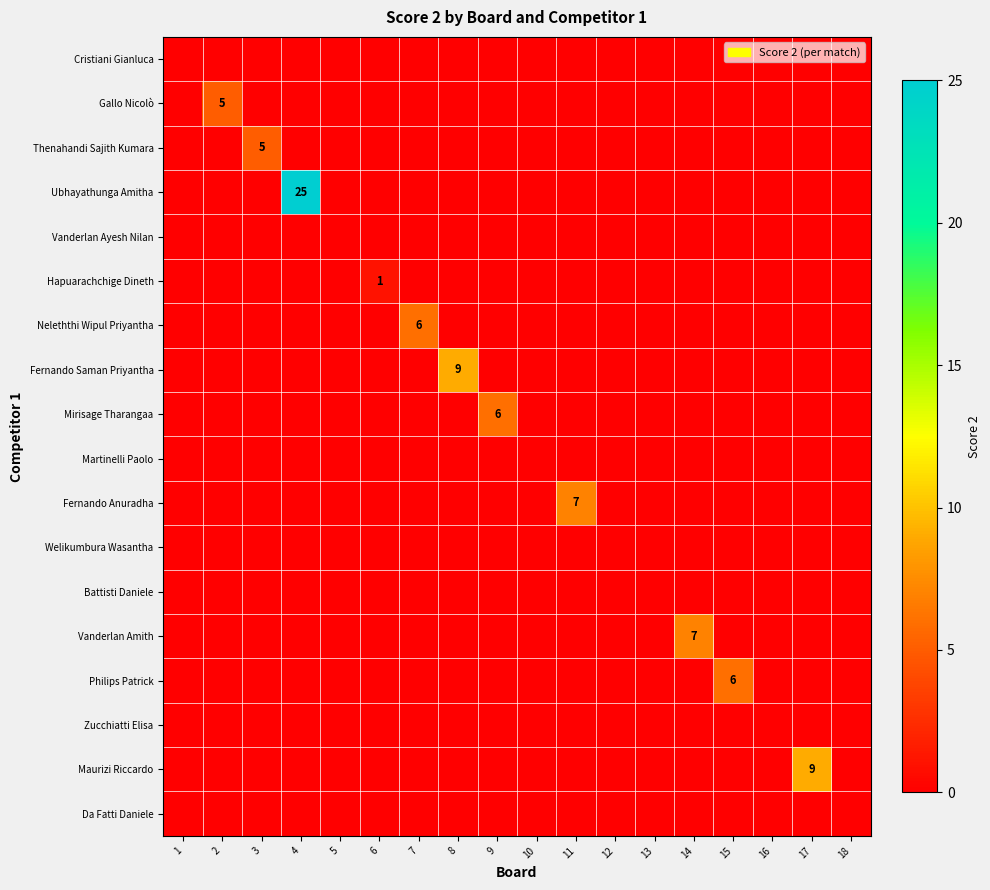

At which category is the sum across all series the highest?

4